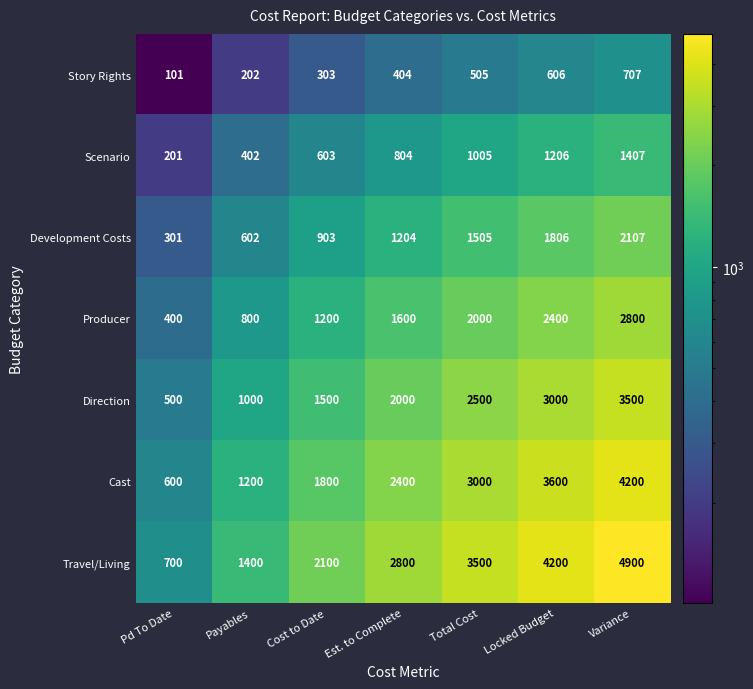

What is the average value of the Producer series?

1600